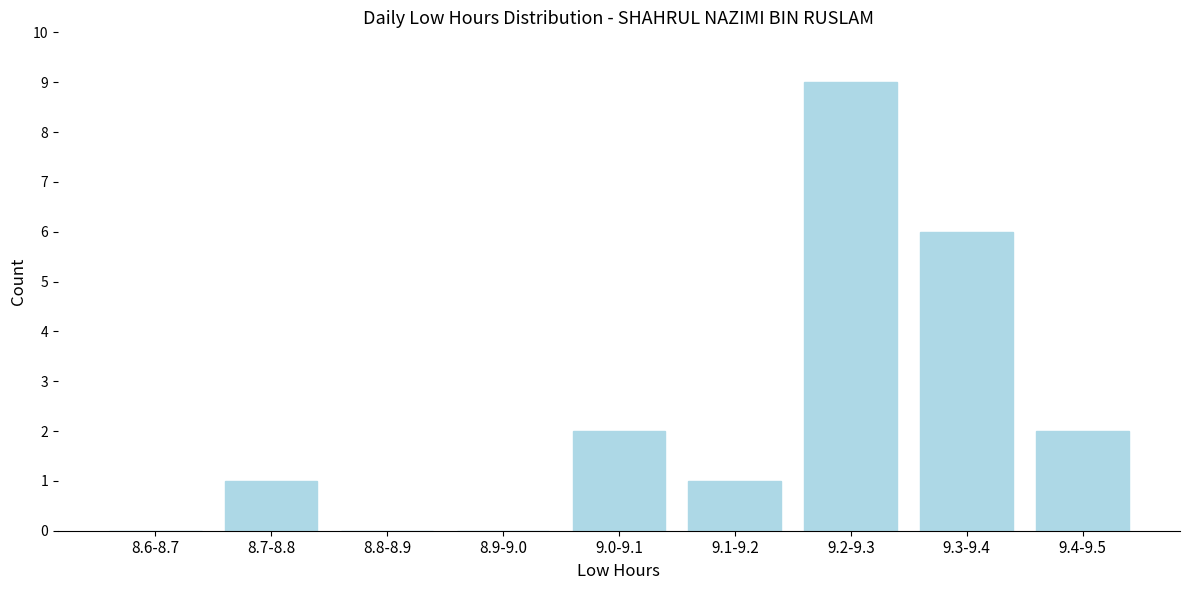

Reading left to right, list all the values displayed in this chart.

8.6-8.7=0	8.7-8.8=1	8.8-8.9=0	8.9-9.0=0	9.0-9.1=2	9.1-9.2=1	9.2-9.3=9	9.3-9.4=6	9.4-9.5=2